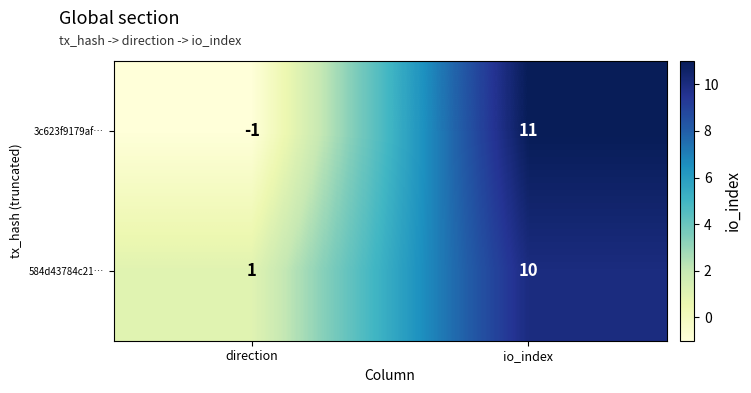

What is the average value of the 584d43784c21… series?

6